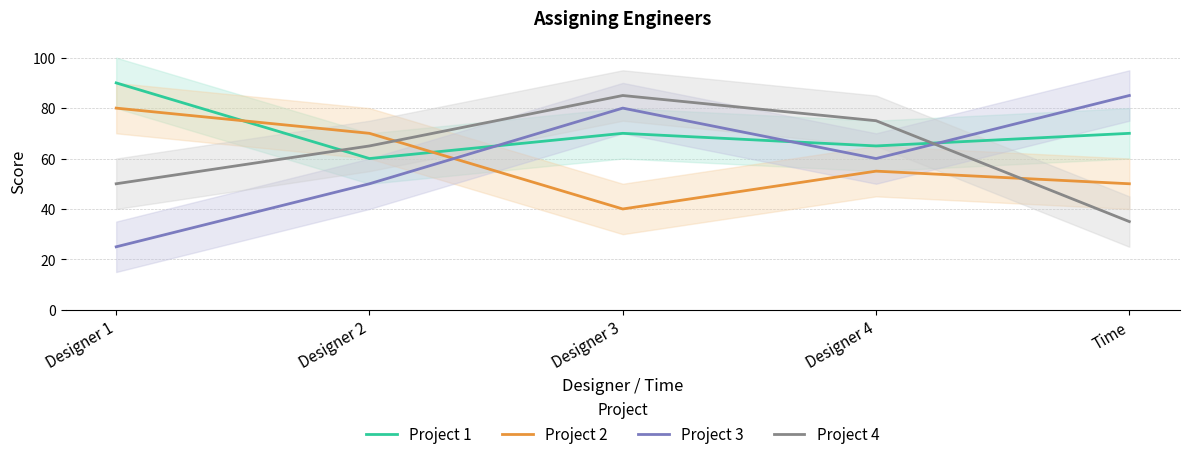

Reading left to right, what are all the values shown in this chart?

Project 1: Designer 1=90	Designer 2=60	Designer 3=70	Designer 4=65	Time=70
Project 2: Designer 1=80	Designer 2=70	Designer 3=40	Designer 4=55	Time=50
Project 3: Designer 1=25	Designer 2=50	Designer 3=80	Designer 4=60	Time=85
Project 4: Designer 1=50	Designer 2=65	Designer 3=85	Designer 4=75	Time=35